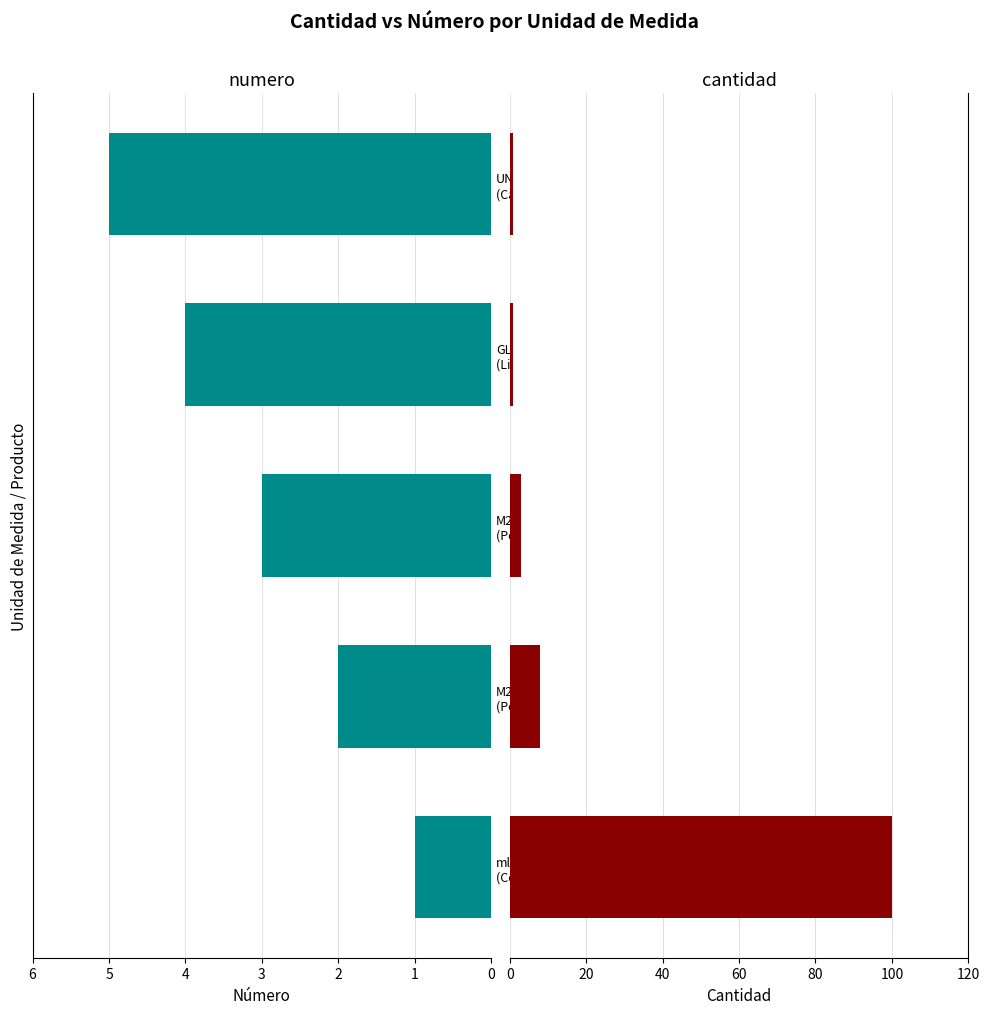

What is the minimum value shown in the chart?

1